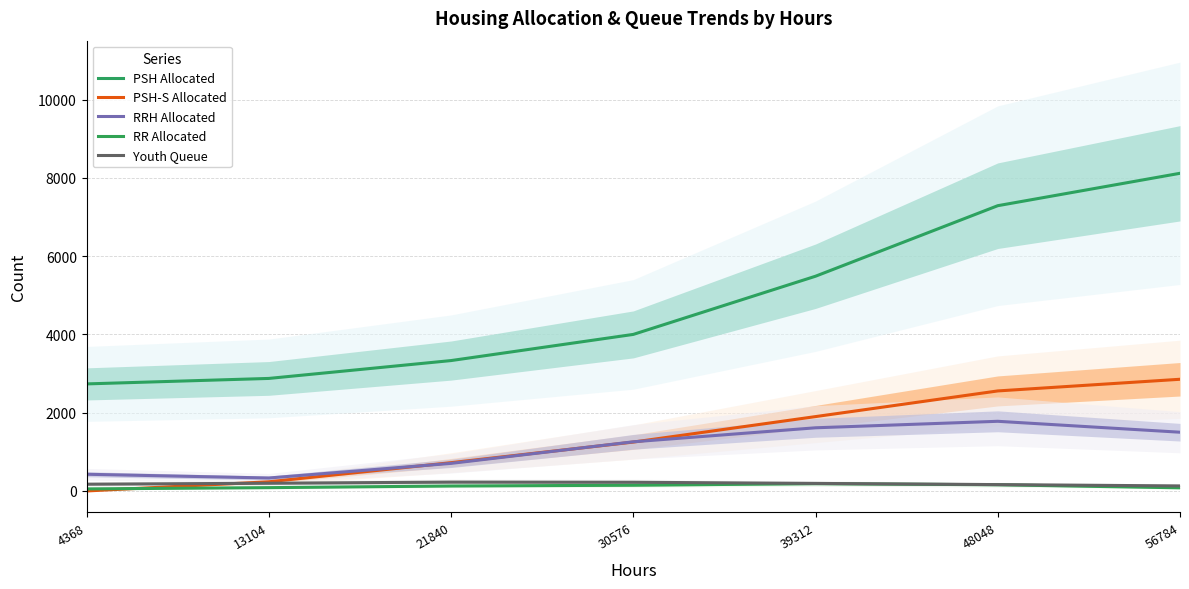

How many intersections are there between RRH Allocated and PSH-S Allocated?

3